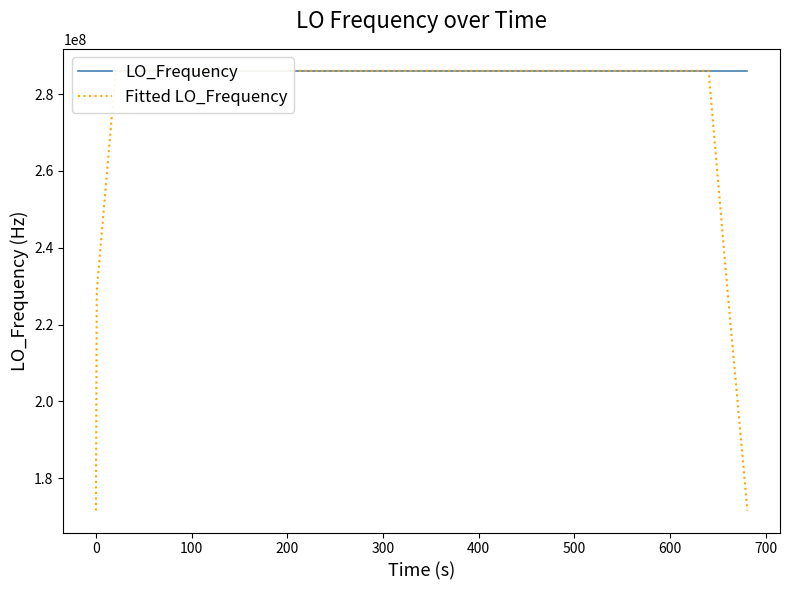

What is the maximum value for LO_Frequency?

286047002.5